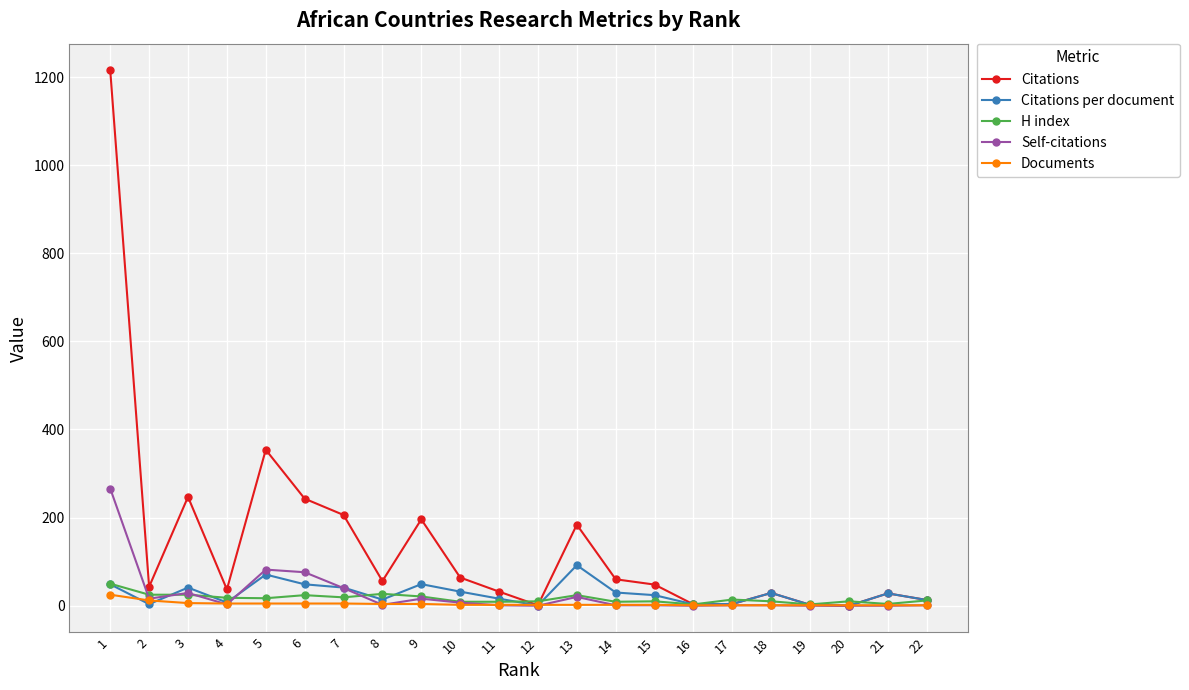

Which series has the largest range (max minus min)?

Citations